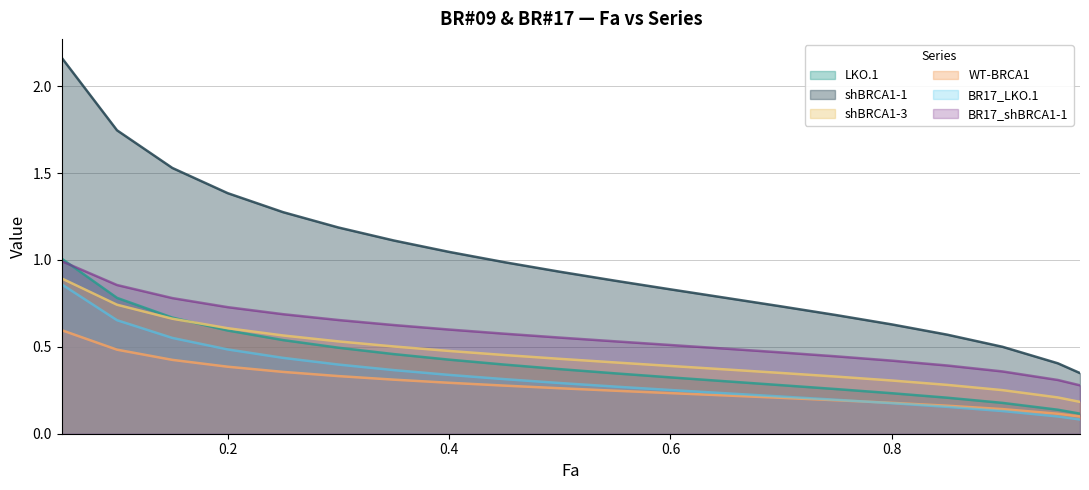

Reading left to right, extract all data points from this chart.

LKO.1: 1.0	0.8	0.7	0.6	0.5	0.5	0.5	0.4	0.4	0.4	0.3	0.3	0.3	0.3	0.3	0.2	0.2	0.2	0.1	0.1
shBRCA1-1: 2.2	1.7	1.5	1.4	1.3	1.2	1.1	1.0	1.0	0.9	0.9	0.8	0.8	0.7	0.7	0.6	0.6	0.5	0.4	0.3
shBRCA1-3: 0.9	0.7	0.7	0.6	0.6	0.5	0.5	0.5	0.5	0.4	0.4	0.4	0.4	0.3	0.3	0.3	0.3	0.3	0.2	0.2
WT-BRCA1: 0.6	0.5	0.4	0.4	0.4	0.3	0.3	0.3	0.3	0.3	0.2	0.2	0.2	0.2	0.2	0.2	0.2	0.1	0.1	0.1
BR17_LKO.1: 0.9	0.7	0.6	0.5	0.4	0.4	0.4	0.3	0.3	0.3	0.3	0.3	0.2	0.2	0.2	0.2	0.2	0.1	0.1	0.1
BR17_shBRCA1-1: 1.0	0.9	0.8	0.7	0.7	0.7	0.6	0.6	0.6	0.6	0.5	0.5	0.5	0.5	0.4	0.4	0.4	0.4	0.3	0.3